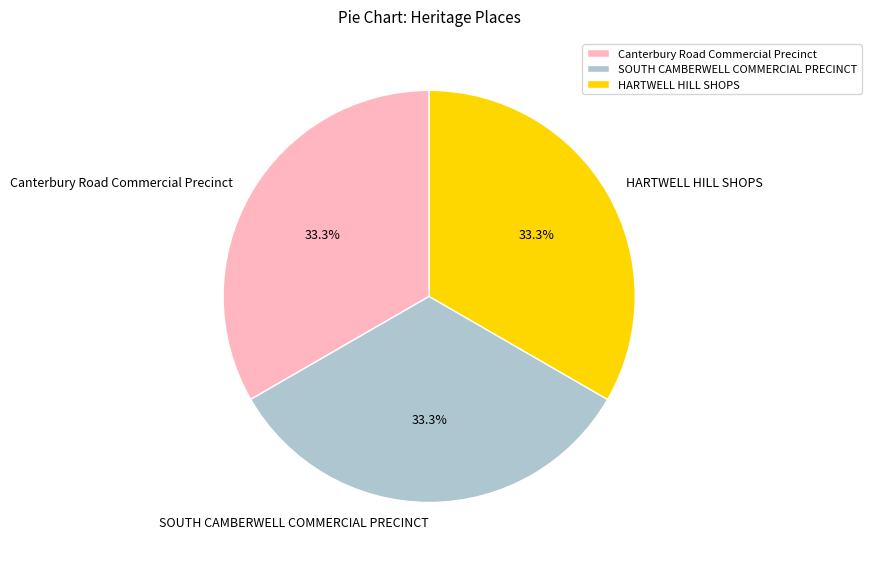

Is Canterbury Road Commercial Precinct the majority of the pie?

No